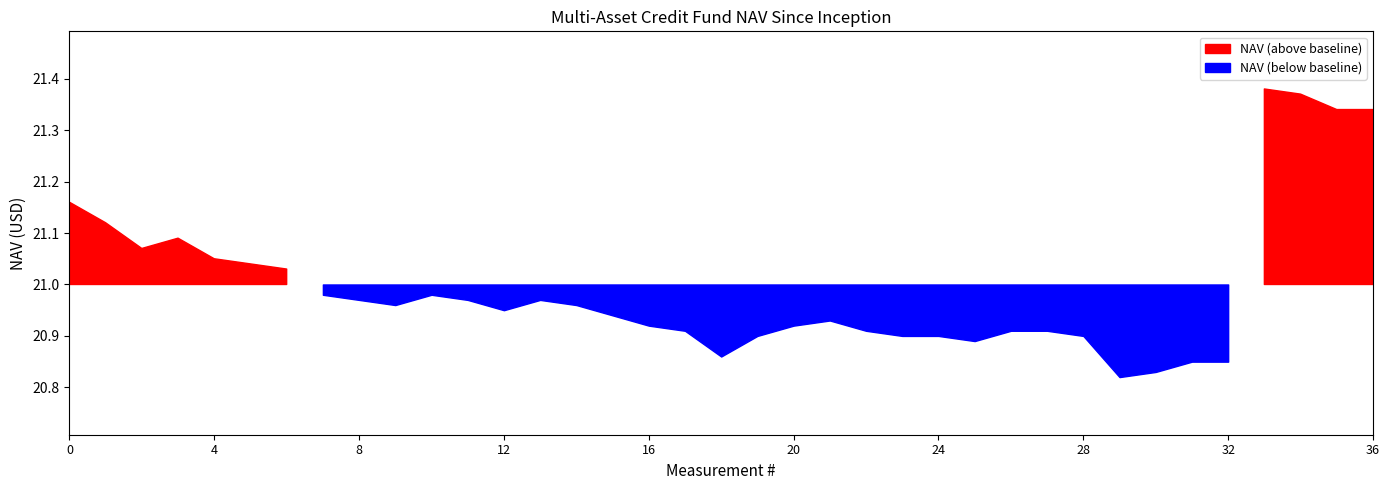

Reading left to right, transcribe all the data shown in this chart.

21.2	21.1	21.1	21.1	21.1	21.0	21.0	21.0	21.0	21.0	21.0	21.0	20.9	21.0	21.0	20.9	20.9	20.9	20.9	20.9	20.9	20.9	20.9	20.9	20.9	20.9	20.9	20.9	20.9	20.8	20.8	20.9	20.9	21.4	21.4	21.3	21.3